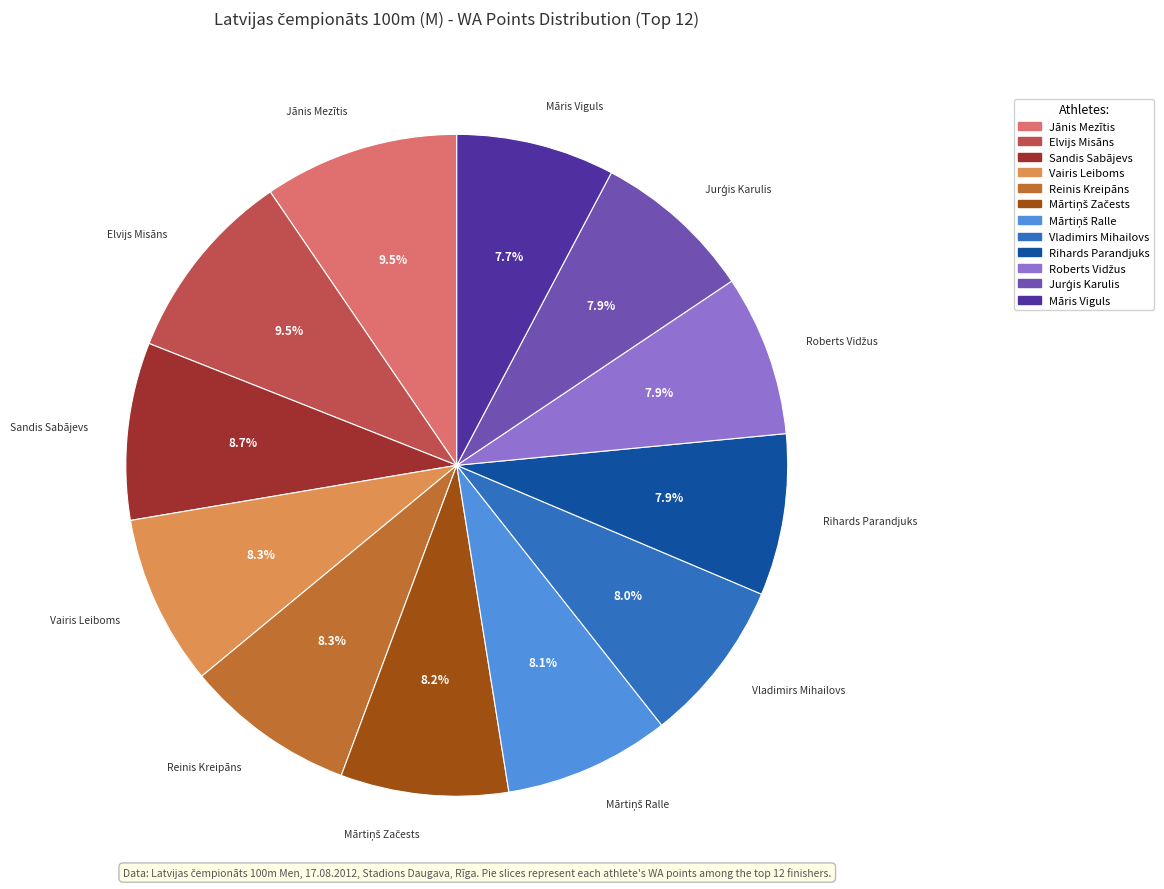

Is there any slice that represents more than half of the pie?

No